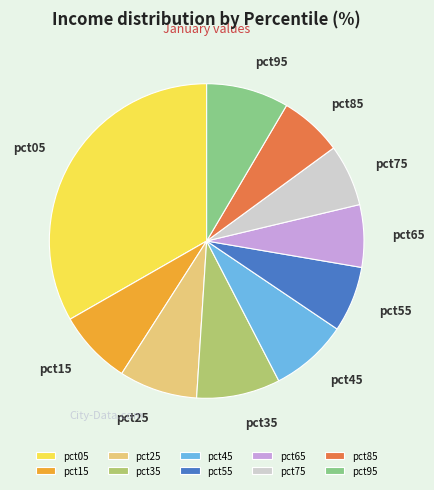

Does pct75 represent more than half of the total?

No